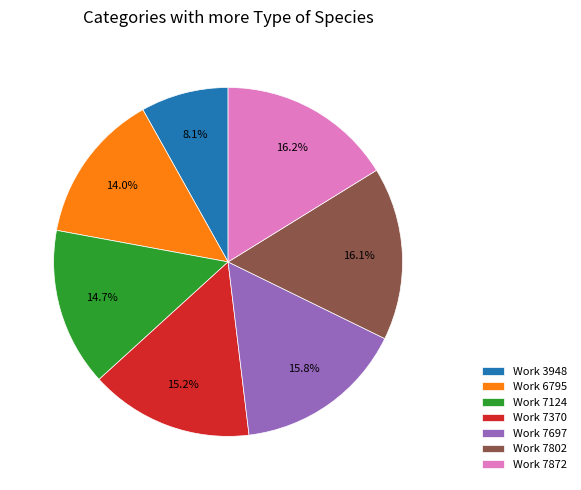

What percentage is NOT represented by Work 6795?

86.0%